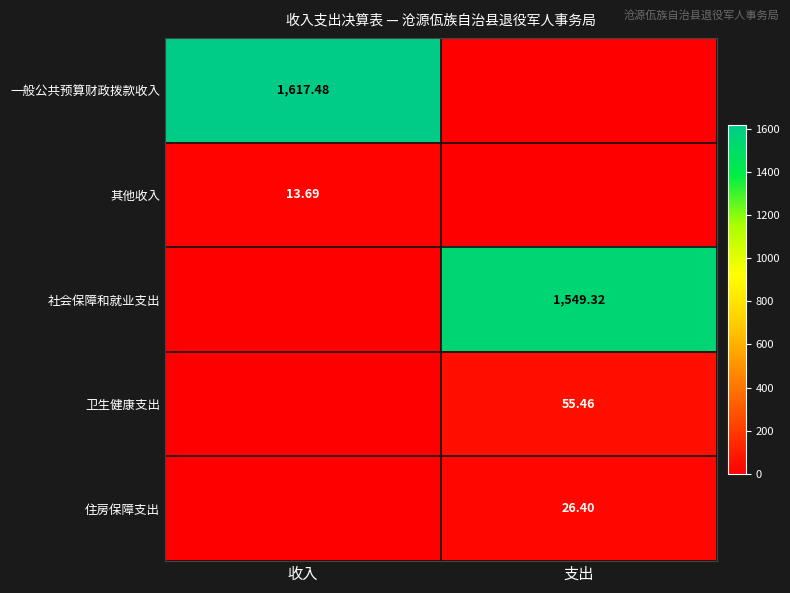

What is the average value of the 住房保障支出 series?

13.2